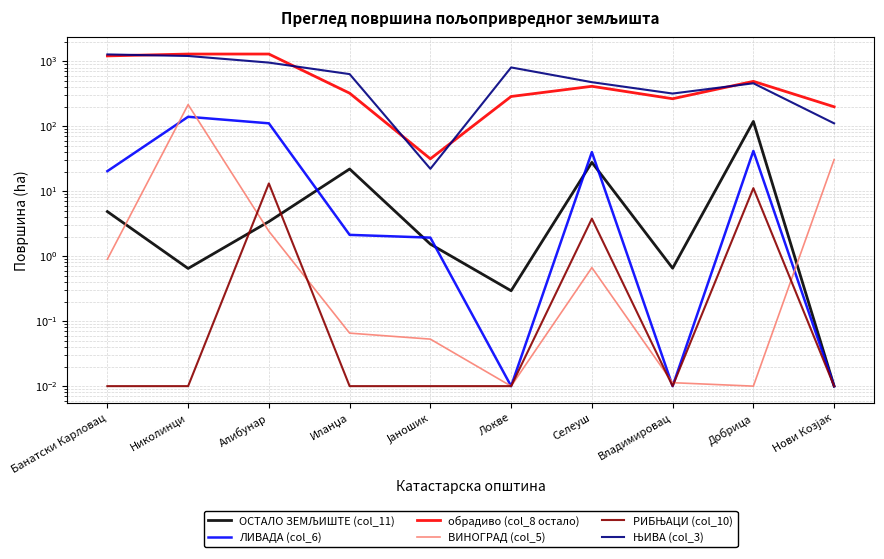

How many distinct data groups are displayed?

6